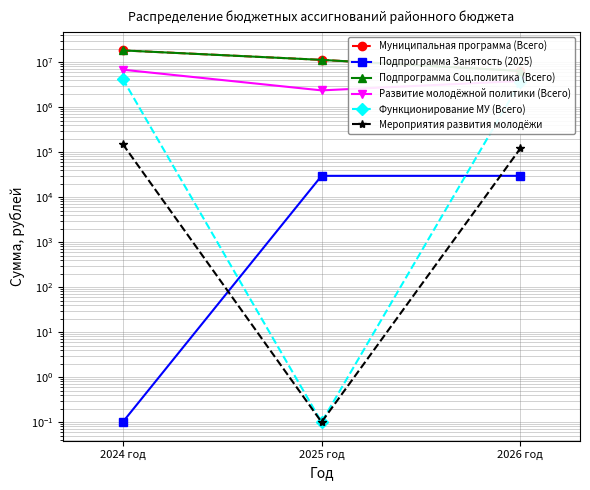

List the labels in order of Муниципальная программа (Всего) value, largest first.

2024 год, 2025 год, 2026 год